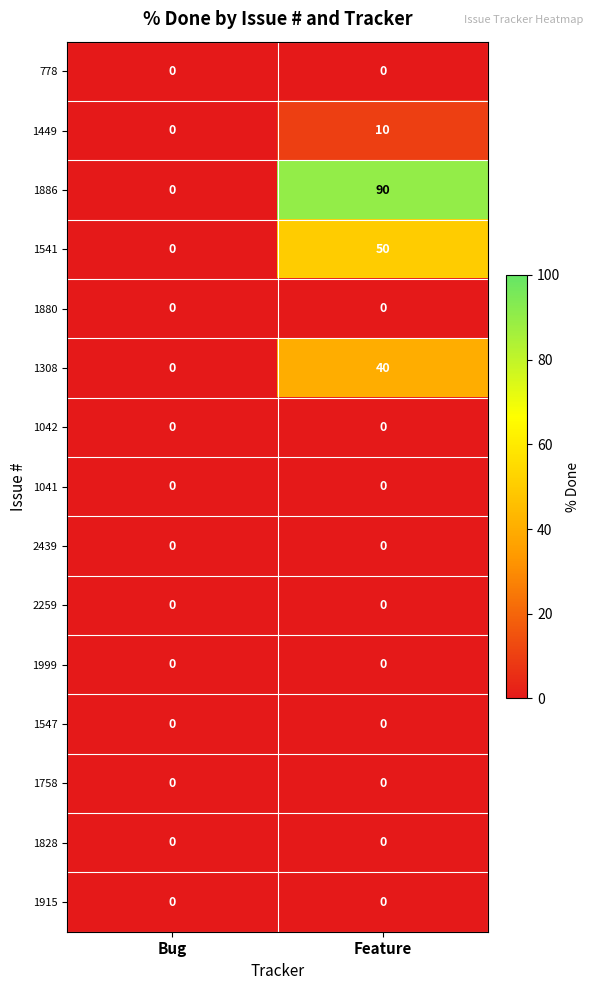

Which series has the largest total across all categories?

1886